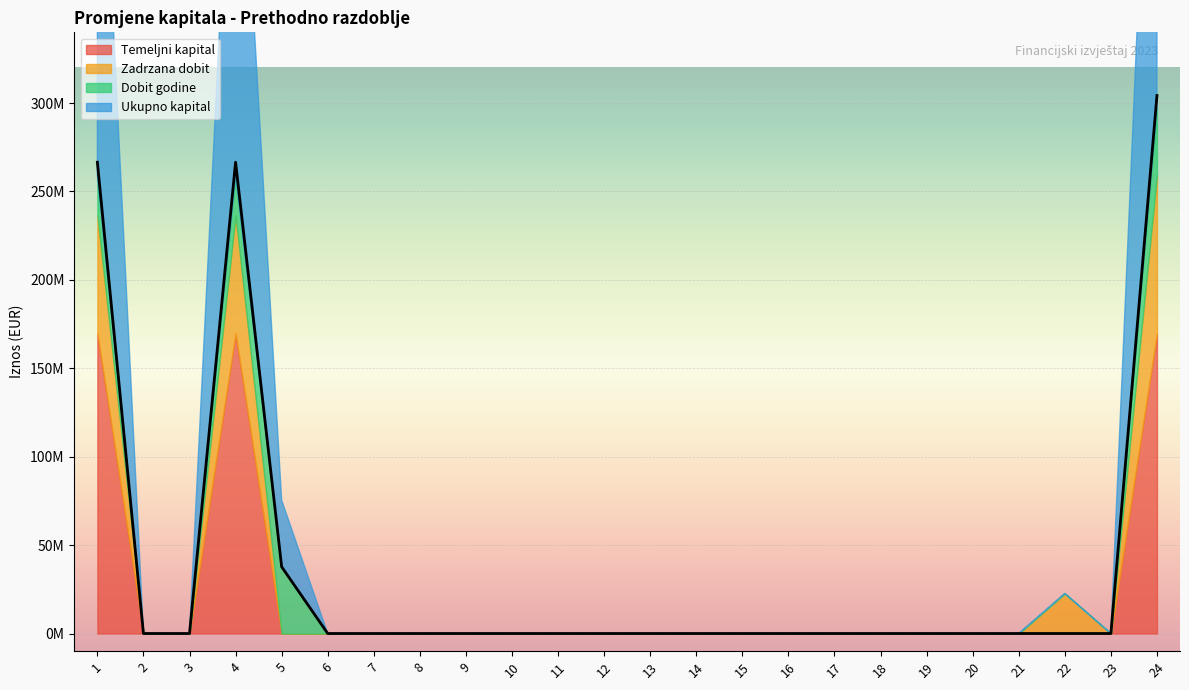

Rank the series at 20 from lowest to highest value.

Temeljni kapital, Zadrzana dobit, Dobit godine, Ukupno kapital